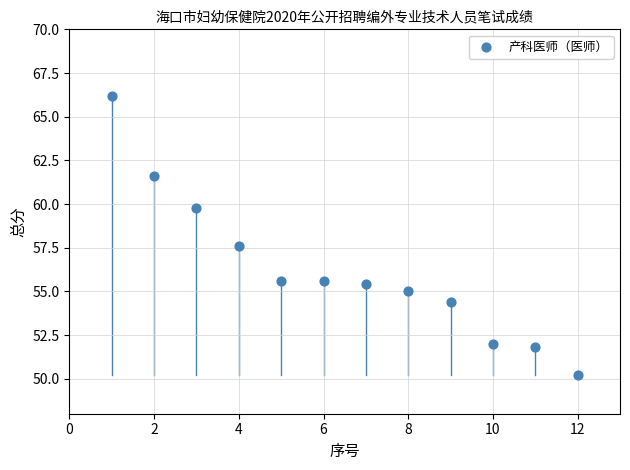

What is the range of X values (max minus min)?

11.0